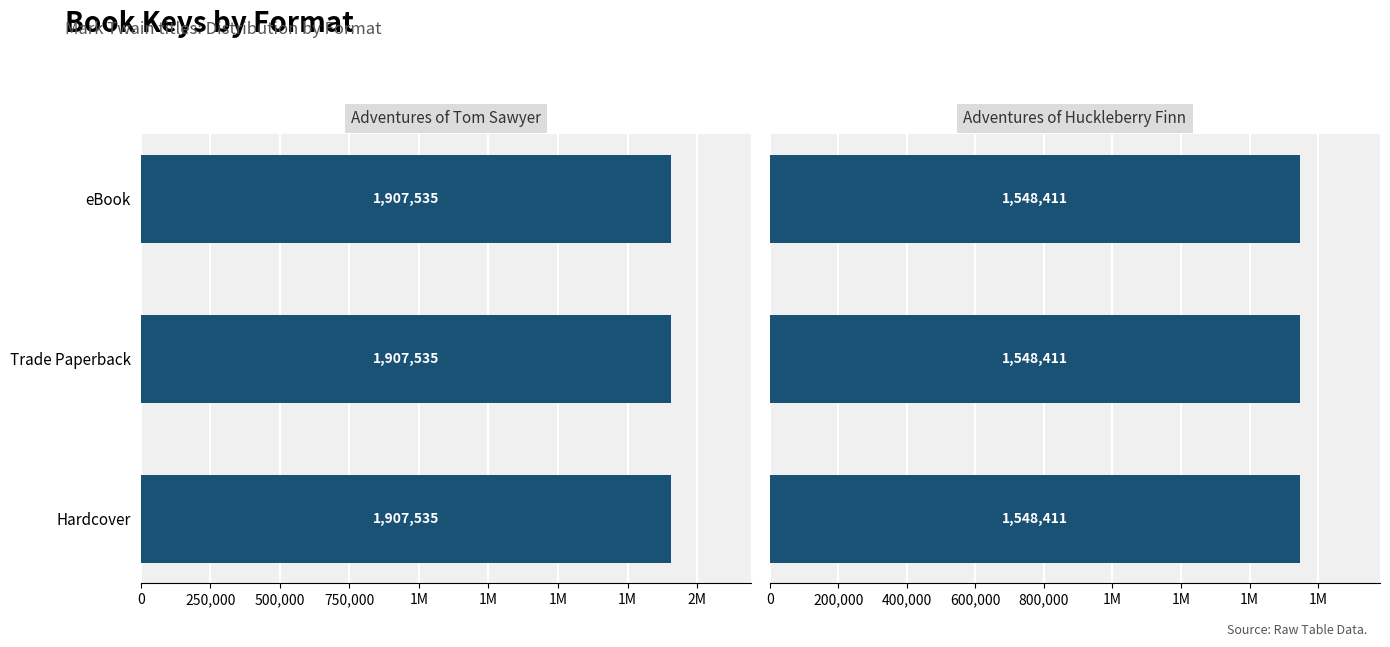

List the labels in order of Adventures of Huckleberry Finn value, largest first.

eBook, Trade Paperback, Hardcover